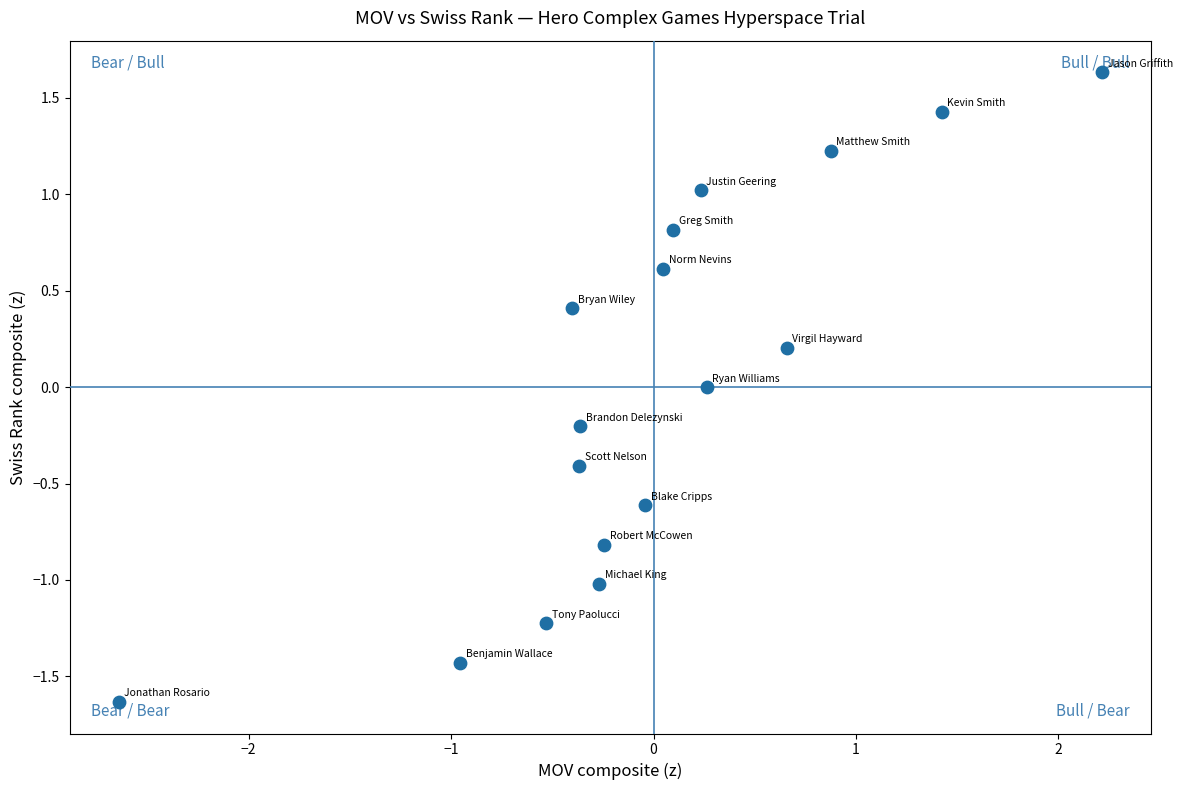

What is the range of Y values (max minus min)?

3.3